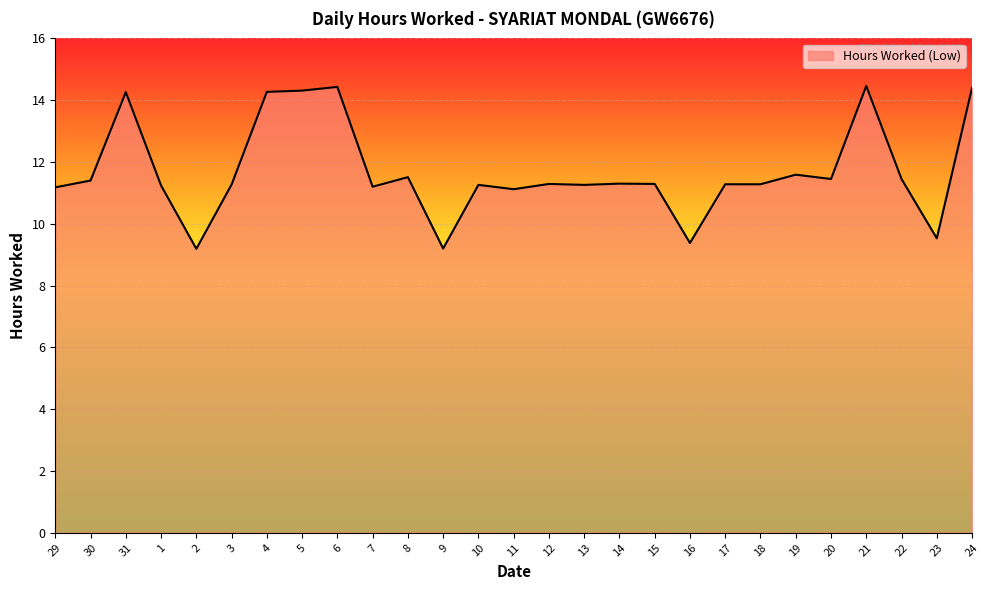

Approximately how many times larger is the value at 20 compared to 19?

1.0